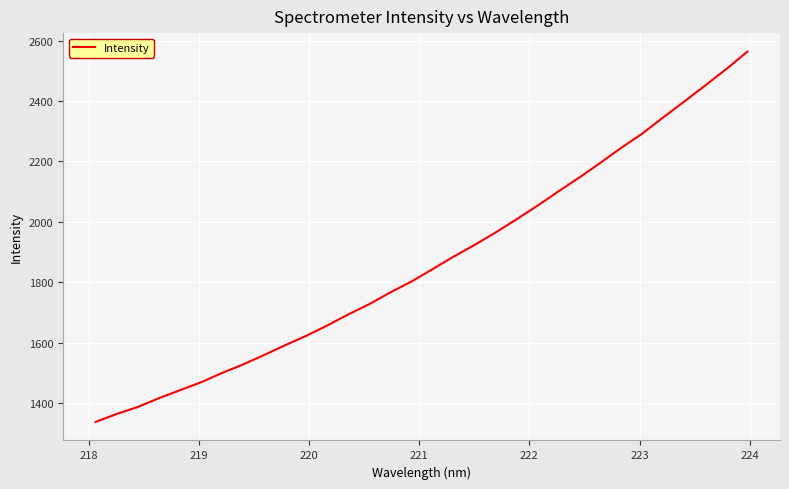

What is the sum of all values?

59776.7